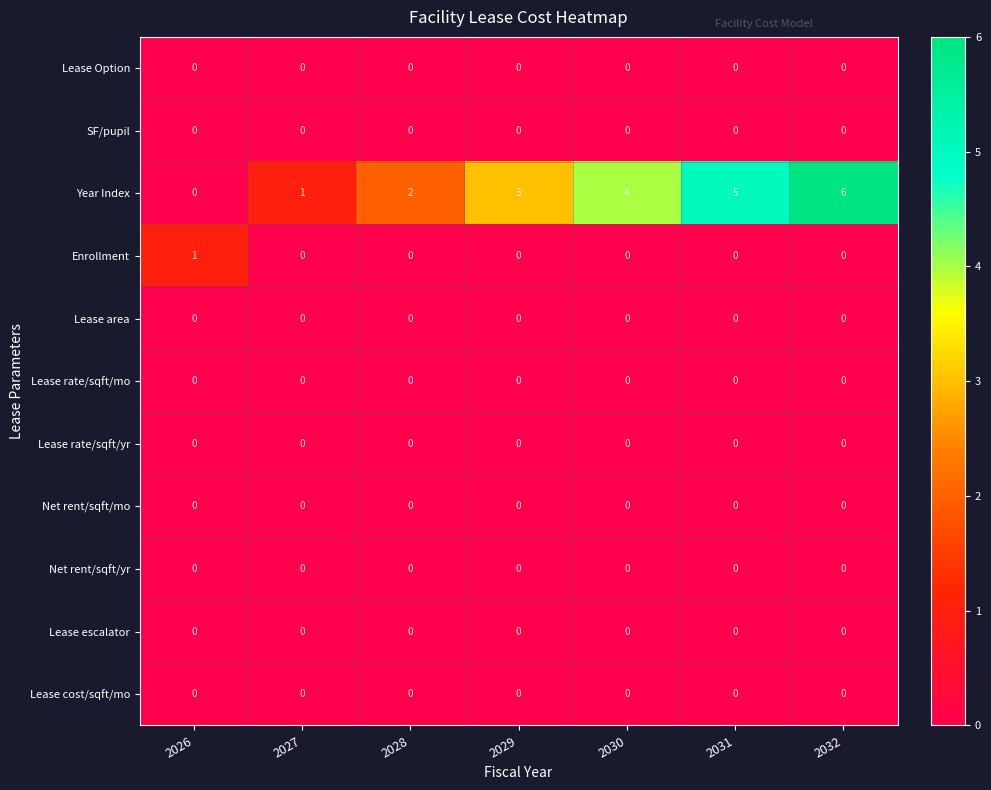

What is the approximate value of Year Index at 2029?

3